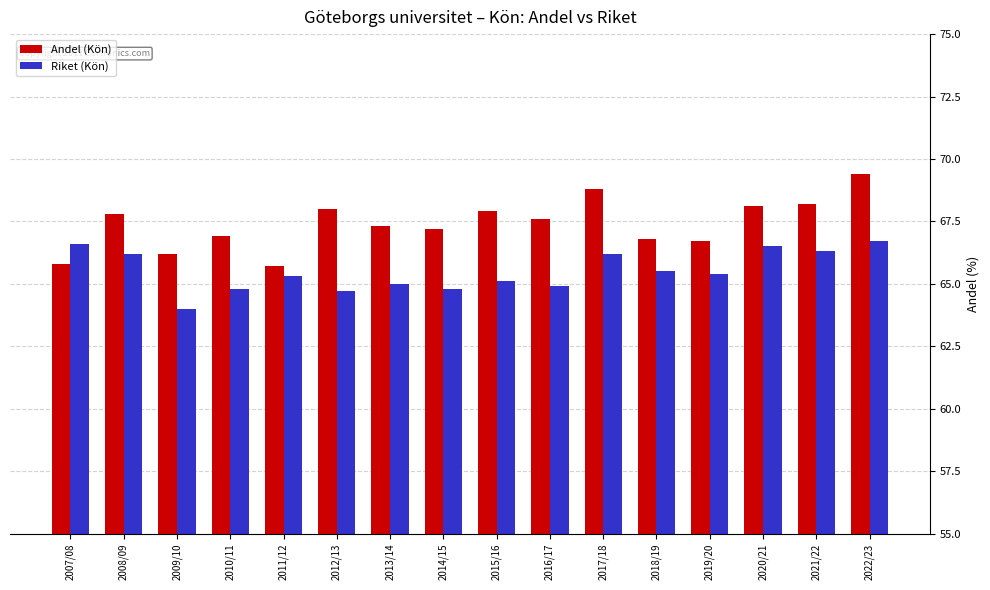

Reading left to right, transcribe all the data shown in this chart.

Andel (Kön): 2007/08=65.8	2008/09=67.8	2009/10=66.2	2010/11=66.9	2011/12=65.7	2012/13=68.0	2013/14=67.3	2014/15=67.2	2015/16=67.9	2016/17=67.6	2017/18=68.8	2018/19=66.8	2019/20=66.7	2020/21=68.1	2021/22=68.2	2022/23=69.4
Riket (Kön): 2007/08=66.6	2008/09=66.2	2009/10=64.0	2010/11=64.8	2011/12=65.3	2012/13=64.7	2013/14=65.0	2014/15=64.8	2015/16=65.1	2016/17=64.9	2017/18=66.2	2018/19=65.5	2019/20=65.4	2020/21=66.5	2021/22=66.3	2022/23=66.7